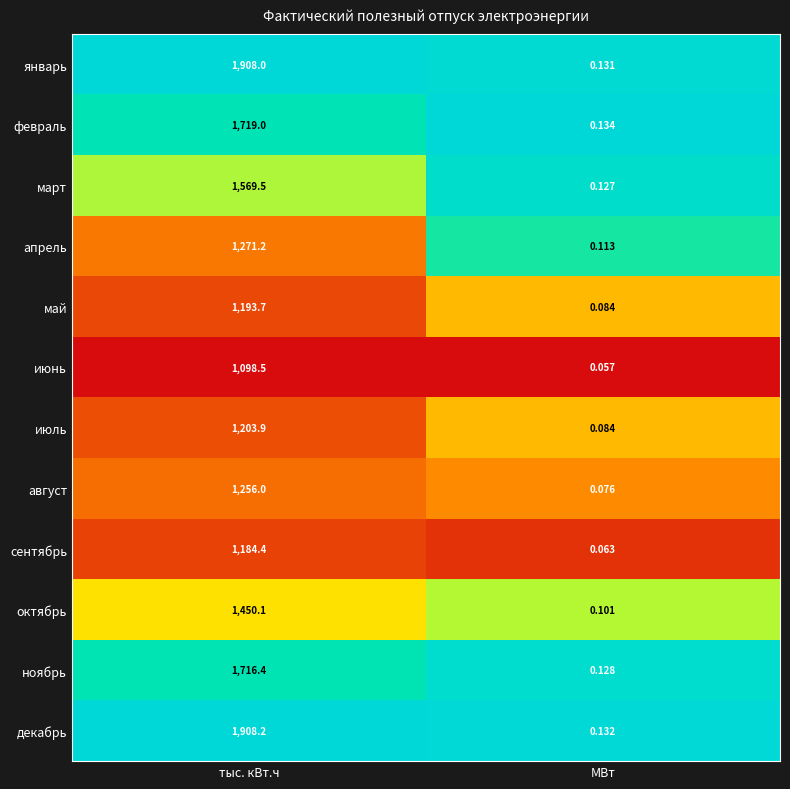

Which series has the largest range (max minus min)?

декабрь